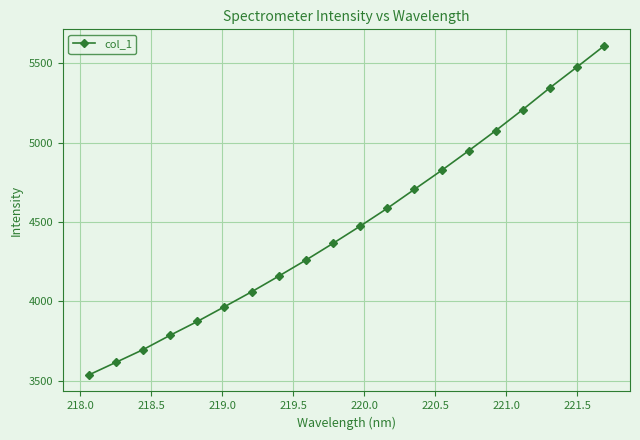

What is the average value?

4478.5